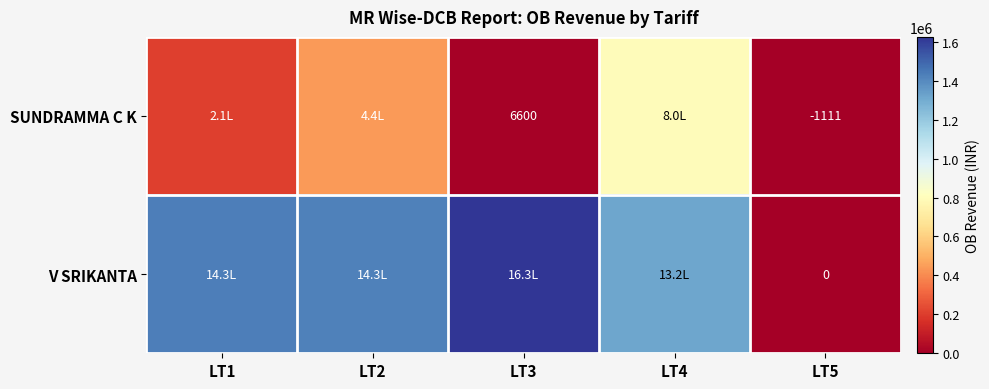

Is the value of V SRIKANTA at LT5 greater than the value of SUNDRAMMA C K at LT5?

Yes